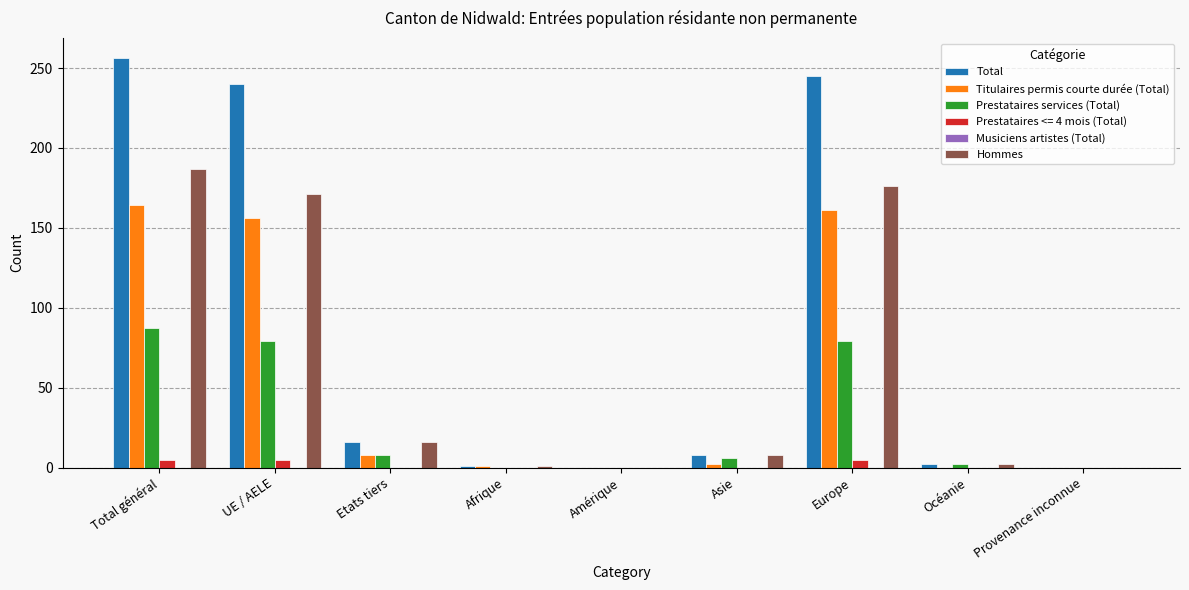

Which series changed the most between Total général and Asie?

Total